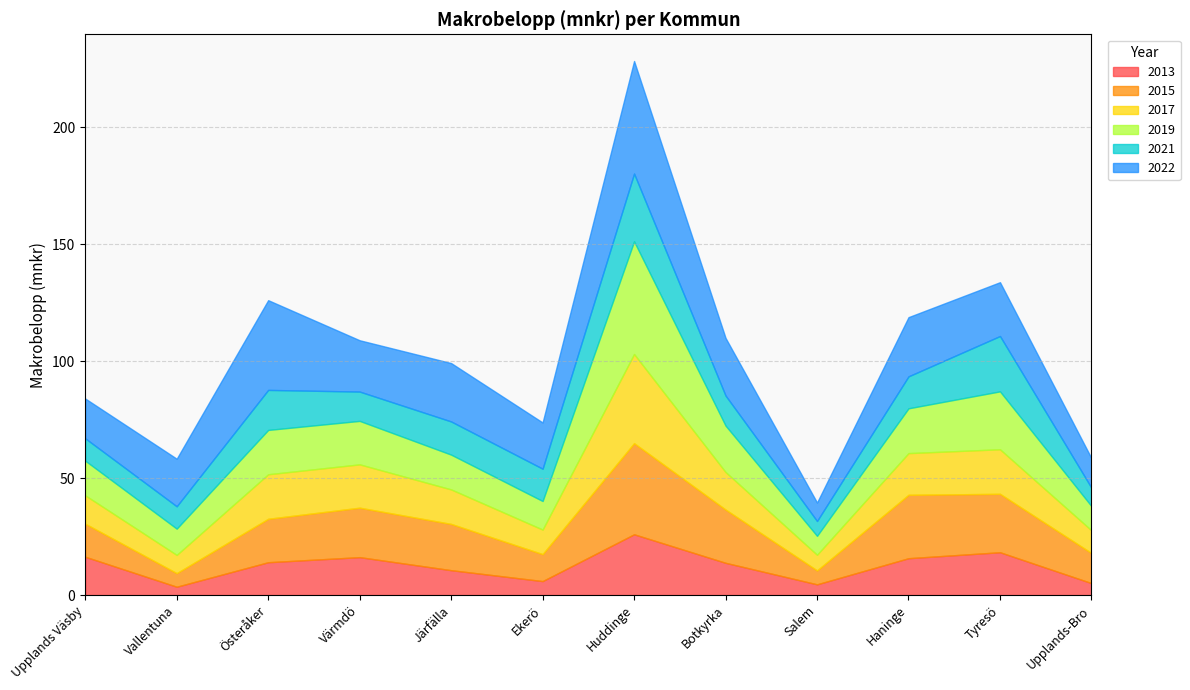

What position from the left is Värmdö?

4